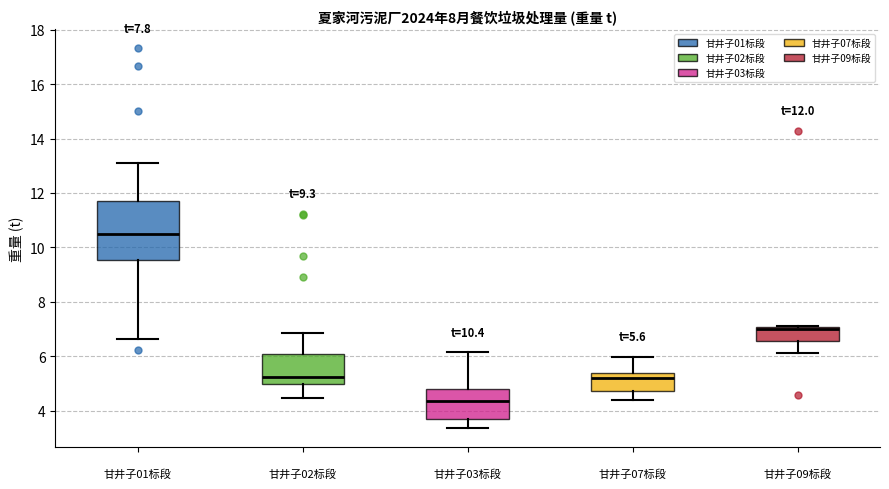

Which box is the tallest, from its lower edge to its upper edge?

甘井子01标段